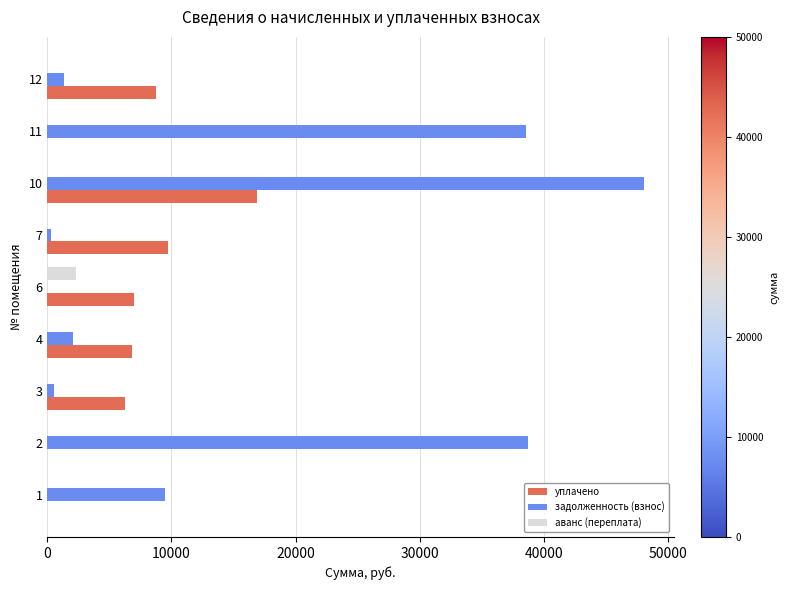

The value of уплачено at 7 is -10613.7. True or false?

False